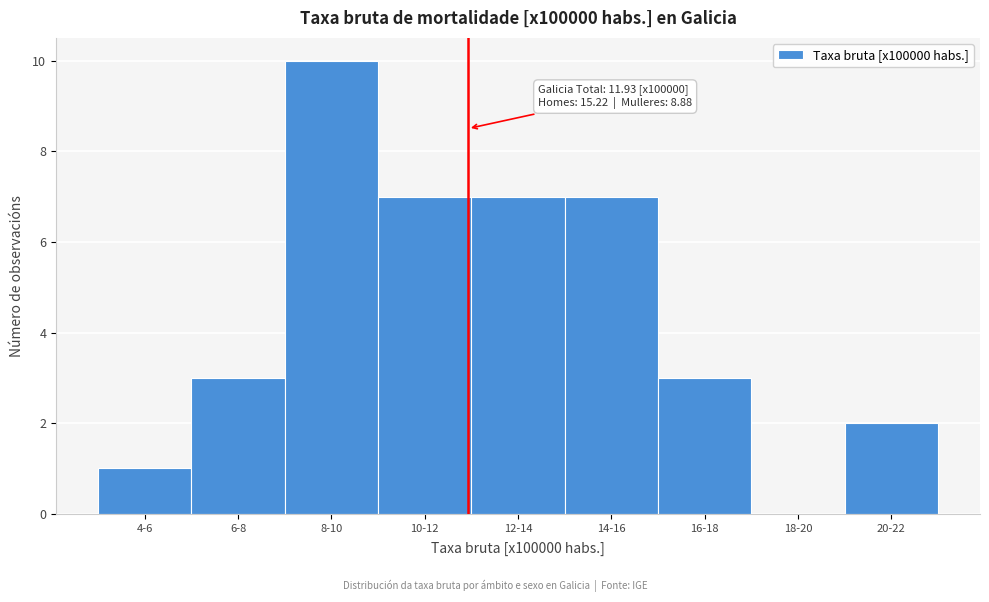

Reading right to left, transcribe all the data shown in this chart.

20-22=2	18-20=0	16-18=3	14-16=7	12-14=7	10-12=7	8-10=10	6-8=3	4-6=1